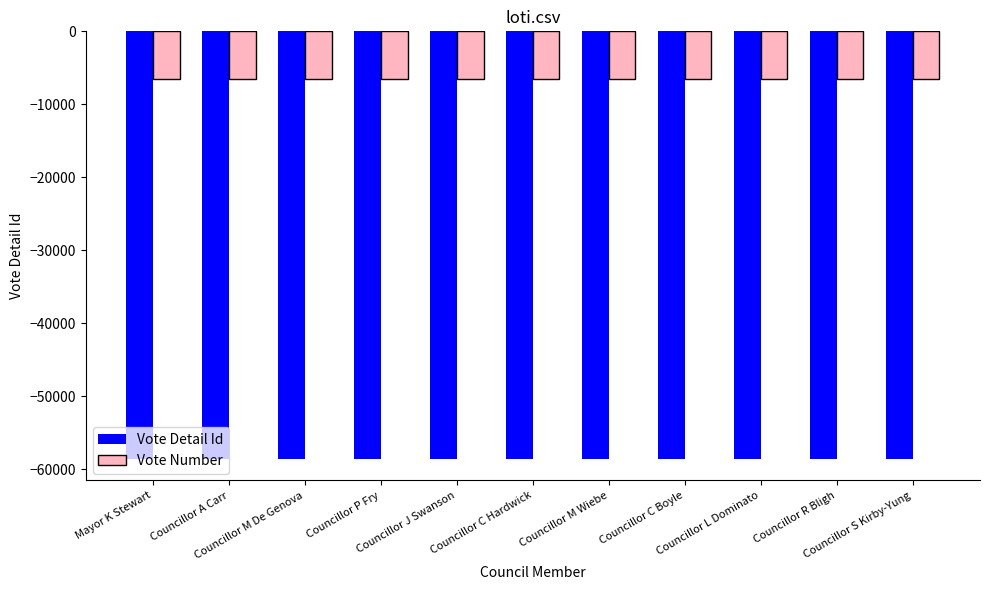

True or false: Vote Number has a value of -3557 at Councillor C Hardwick.

False